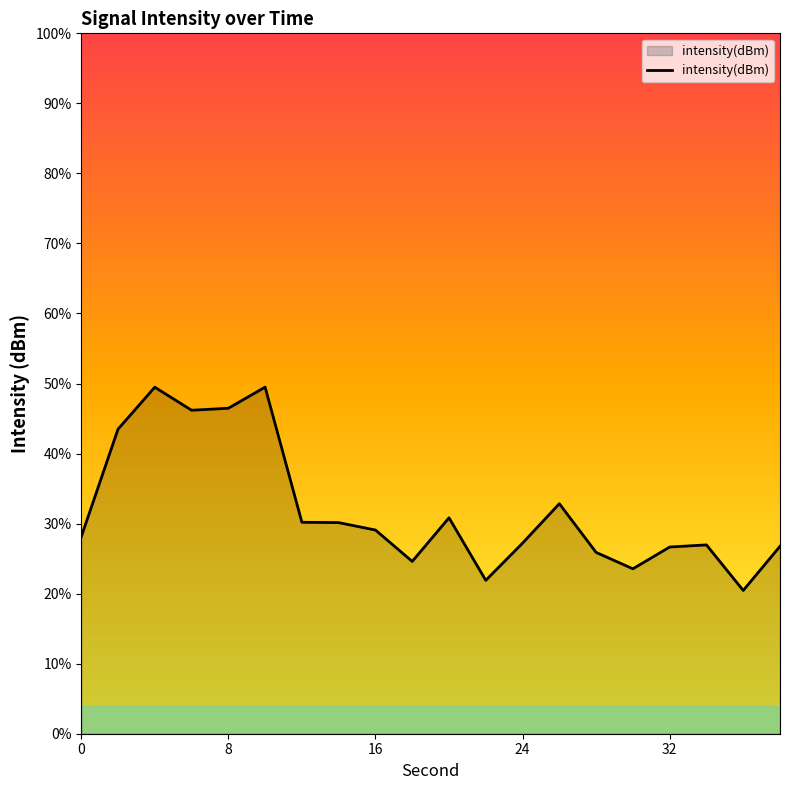

Reading left to right, list all the values displayed in this chart.

-128.8	-122.6	-120.2	-121.5	-121.4	-120.2	-127.9	-127.9	-128.4	-130.2	-127.7	-131.2	-129.1	-126.9	-129.6	-130.6	-129.3	-129.2	-131.8	-129.3